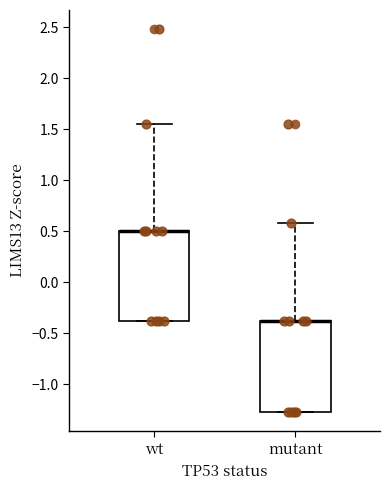

Where is the upper edge of the box for mutant on the y-axis? The values are not printed on the chart, so give them approximately, as read against the axis.

-0.40